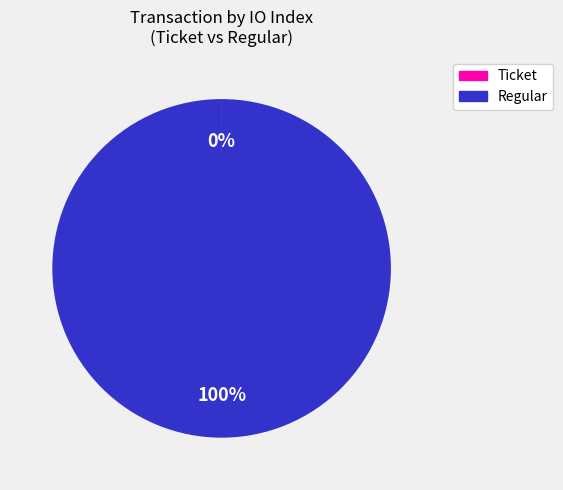

To the nearest percent, what is the average slice percentage?

50%